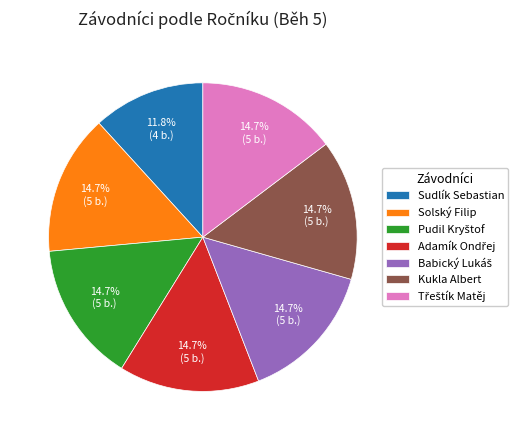

Which slice is the smallest?

Sudlík Sebastian